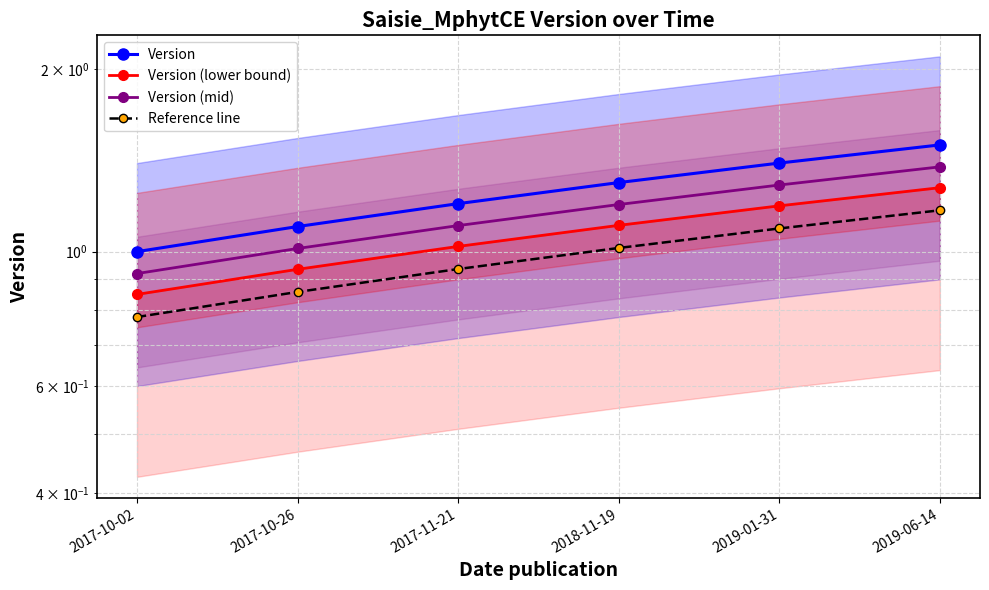

Which series has the largest total across all categories?

Version